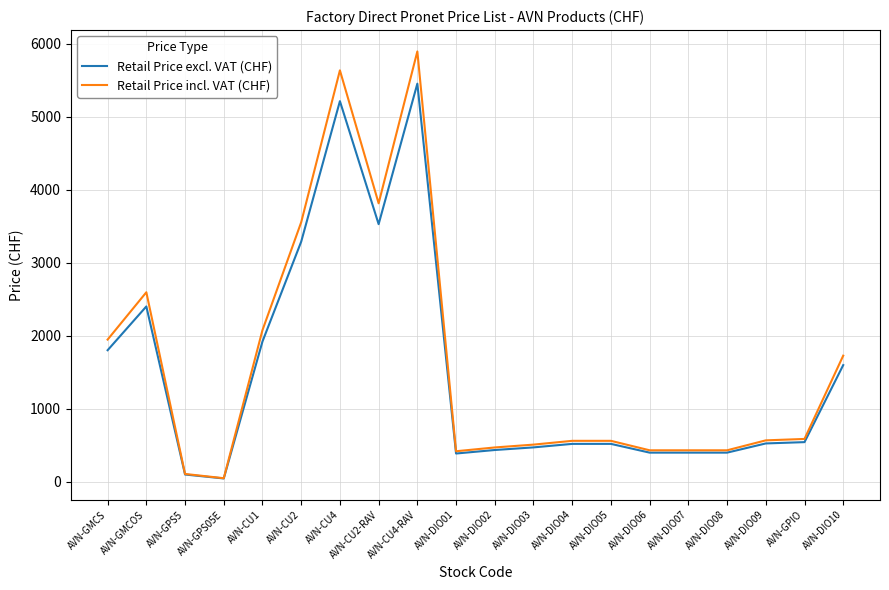

List the series in order of their peak value, highest first.

Retail Price incl. VAT (CHF), Retail Price excl. VAT (CHF)